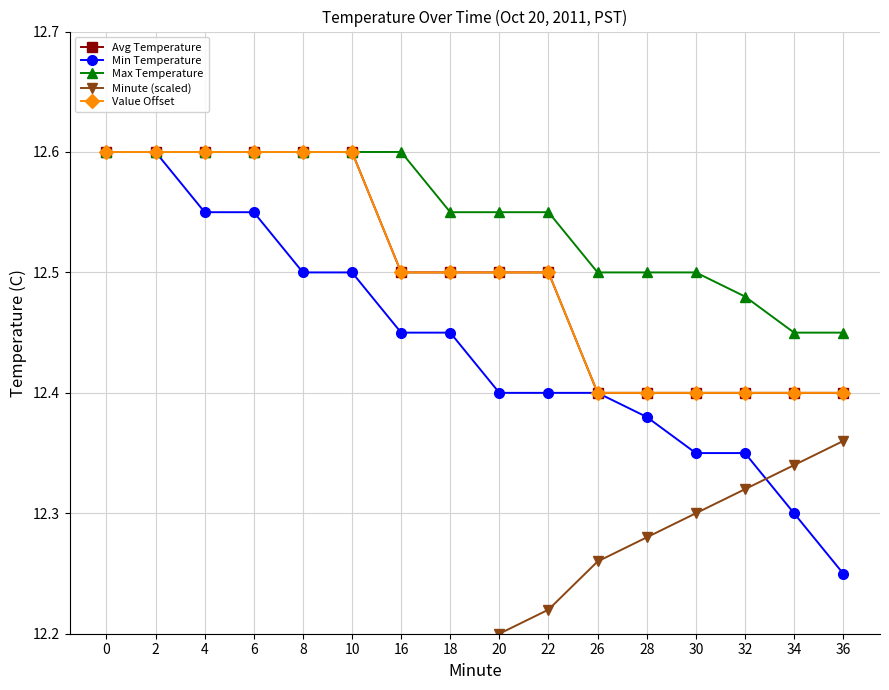

What is the spread (max minus min) of values at 28?

0.2